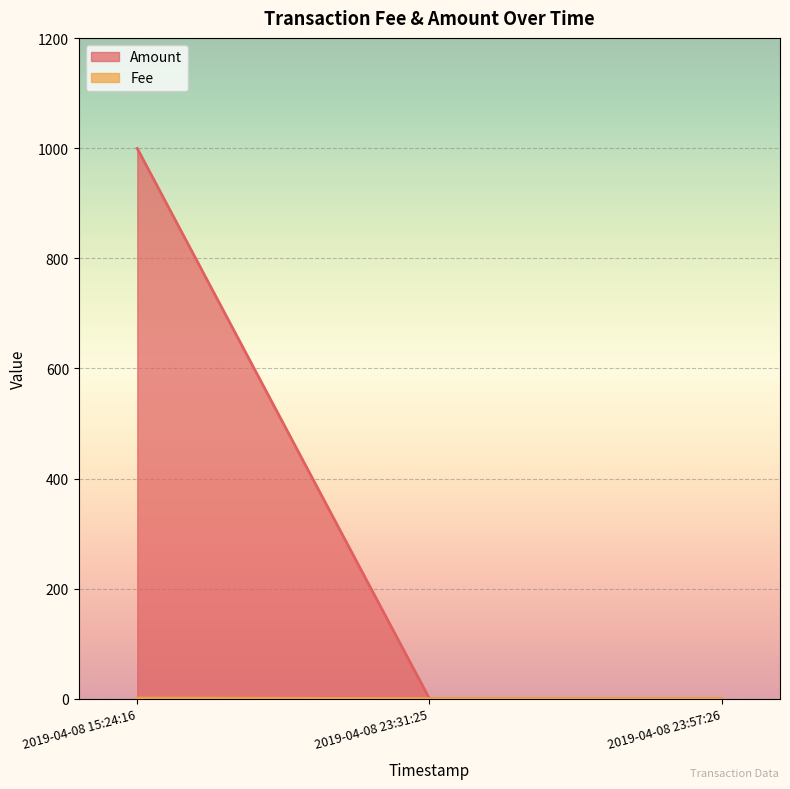

Rank the series by their average value, from highest to lowest.

Amount, Fee